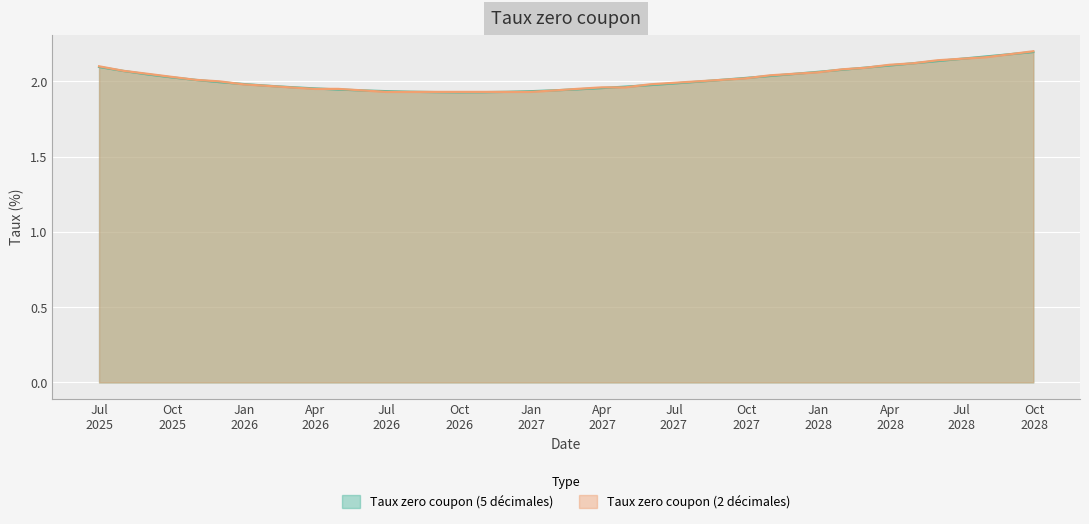

Rank the series at 2025-09-30 from highest to lowest value.

Taux zero coupon (2 décimales), Taux zero coupon (5 décimales)